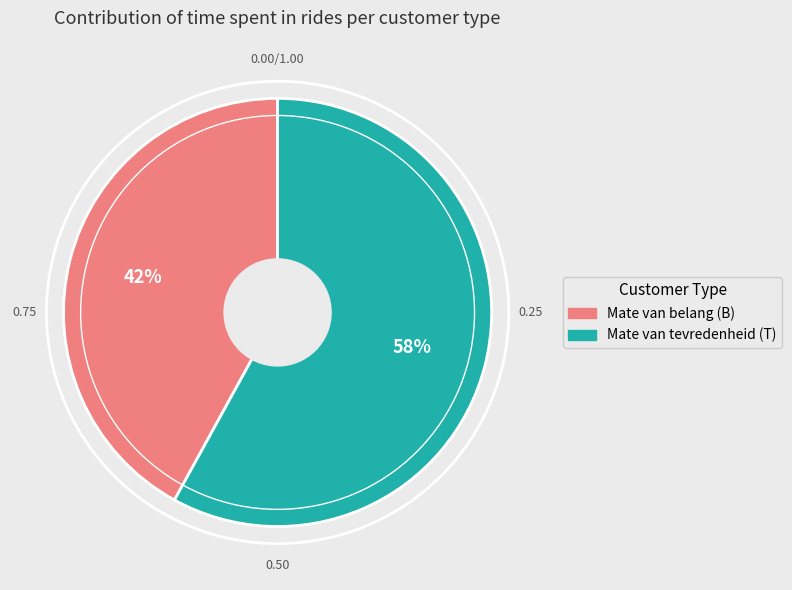

To the nearest percent, what is the difference between the largest and smallest slice percentages?

16%